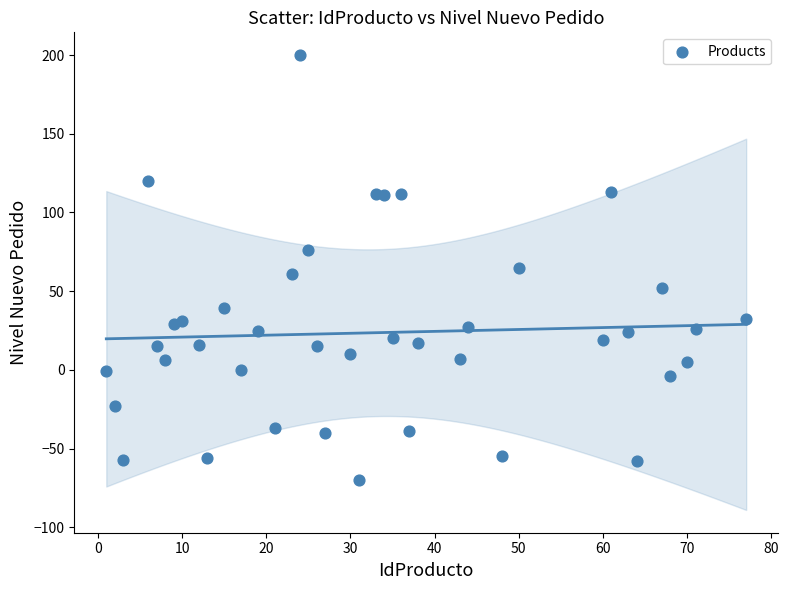

What is the range of X values (max minus min)?

76